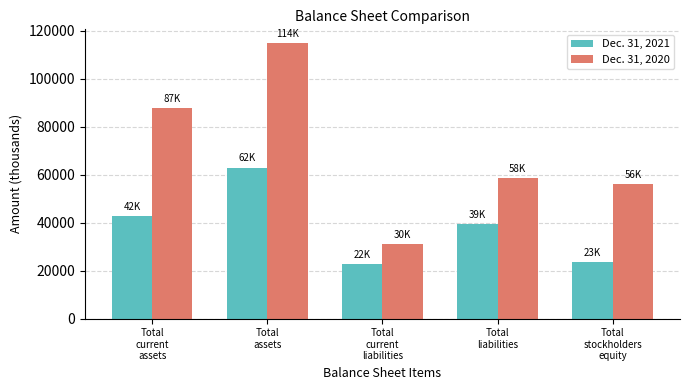

Where does the Dec. 31, 2020 series first go above 58628?

Total
current
assets